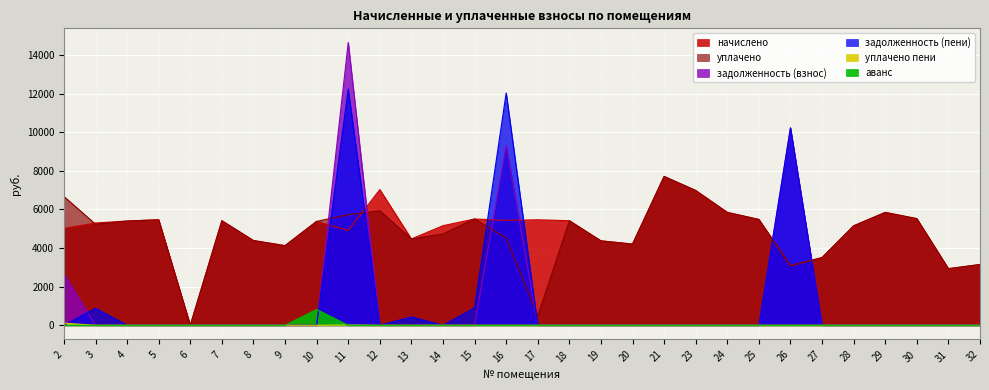

Where is the first local maximum for задолженность (пени)?

3